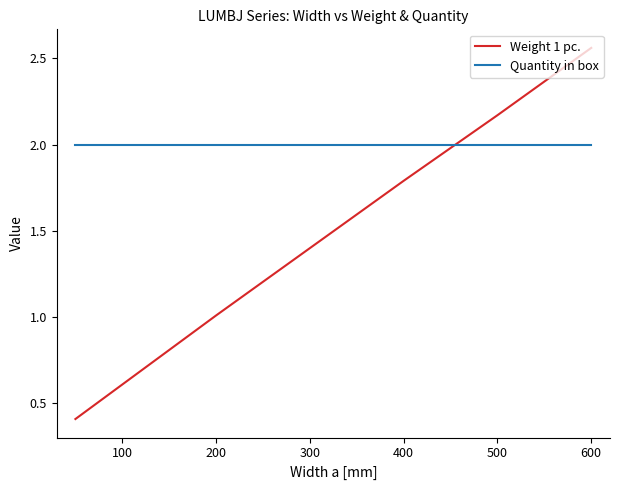

Rank the series by their average value, from lowest to highest.

Weight 1 pc., Quantity in box